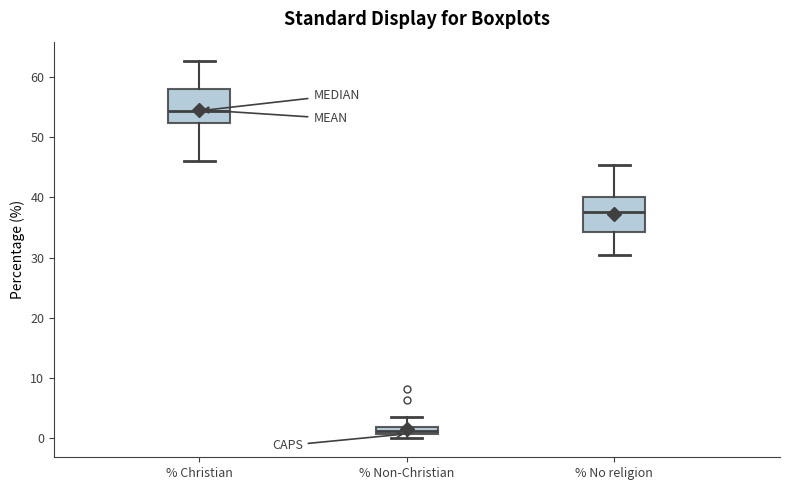

Where does the lower whisker of the box for % No religion end on the y-axis? The values are not printed on the chart, so give them approximately, as read against the axis.

30